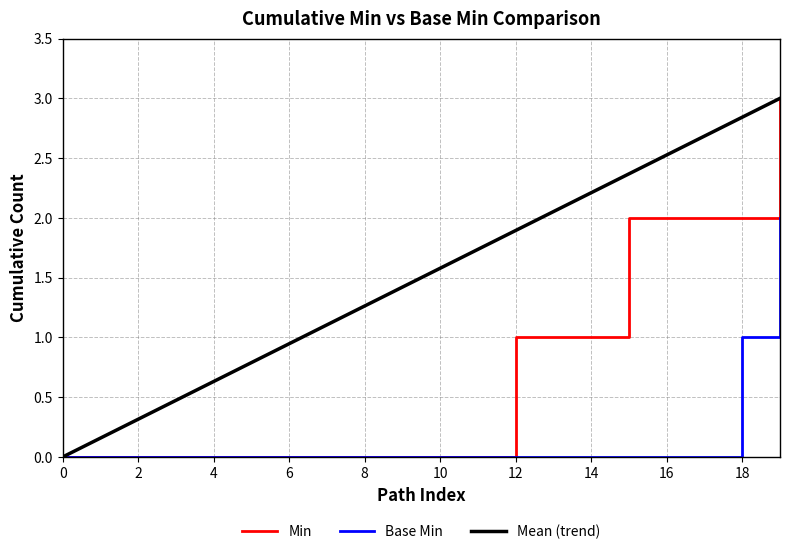

List the series in order of their overall mean, lowest first.

Base Min, Min, Mean (trend)